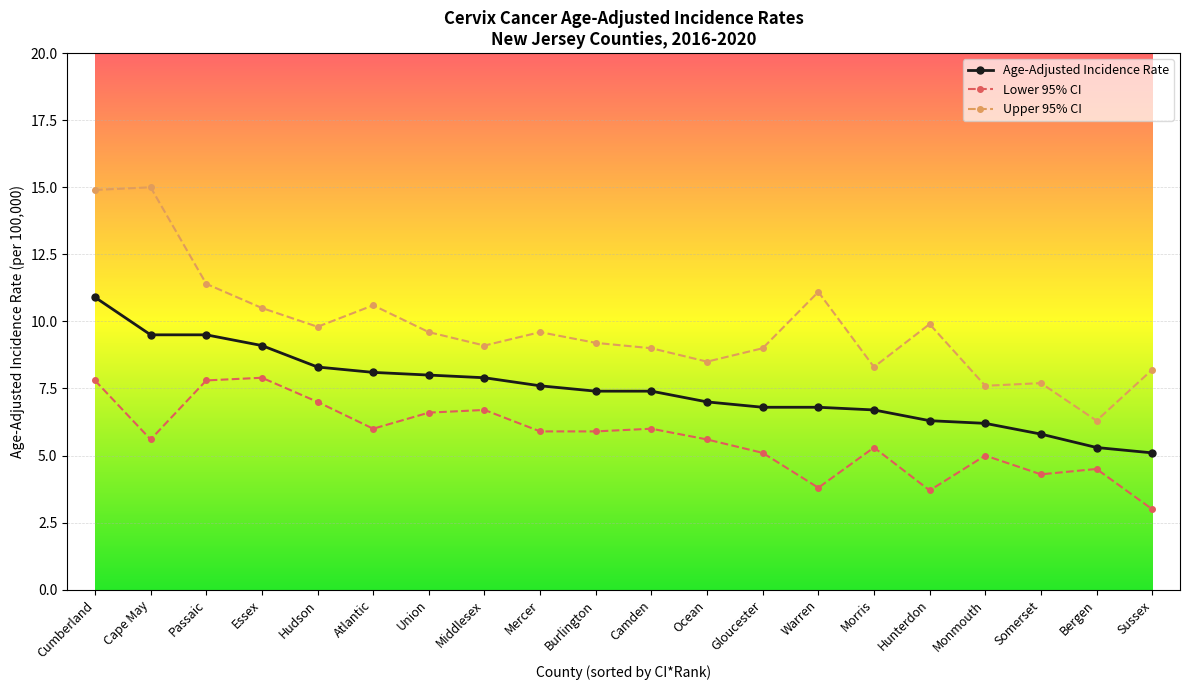

Reading right to left, what are all the values shown in this chart?

Age-Adjusted Incidence Rate: Sussex=5.1	Bergen=5.3	Somerset=5.8	Monmouth=6.2	Hunterdon=6.3	Morris=6.7	Warren=6.8	Gloucester=6.8	Ocean=7.0	Camden=7.4	Burlington=7.4	Mercer=7.6	Middlesex=7.9	Union=8.0	Atlantic=8.1	Hudson=8.3	Essex=9.1	Passaic=9.5	Cape May=9.5	Cumberland=10.9
Lower 95% CI: Sussex=3.0	Bergen=4.5	Somerset=4.3	Monmouth=5.0	Hunterdon=3.7	Morris=5.3	Warren=3.8	Gloucester=5.1	Ocean=5.6	Camden=6.0	Burlington=5.9	Mercer=5.9	Middlesex=6.7	Union=6.6	Atlantic=6.0	Hudson=7.0	Essex=7.9	Passaic=7.8	Cape May=5.6	Cumberland=7.8
Upper 95% CI: Sussex=8.2	Bergen=6.3	Somerset=7.7	Monmouth=7.6	Hunterdon=9.9	Morris=8.3	Warren=11.1	Gloucester=9.0	Ocean=8.5	Camden=9.0	Burlington=9.2	Mercer=9.6	Middlesex=9.1	Union=9.6	Atlantic=10.6	Hudson=9.8	Essex=10.5	Passaic=11.4	Cape May=15.0	Cumberland=14.9